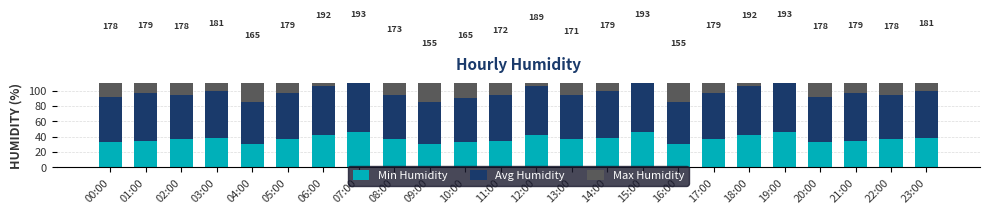

Reading left to right, list all the values displayed in this chart.

Min Humidity: 33	35	37	39	31	37	43	46	37	31	33	35	43	37	39	46	31	37	43	46	33	35	37	39
Avg Humidity: 59	62	58	61	55	60	63	66	58	55	57	59	63	58	61	66	55	60	63	66	59	62	58	61
Max Humidity: 86	82	83	81	79	82	86	81	78	69	75	78	83	76	79	81	69	82	86	81	86	82	83	81